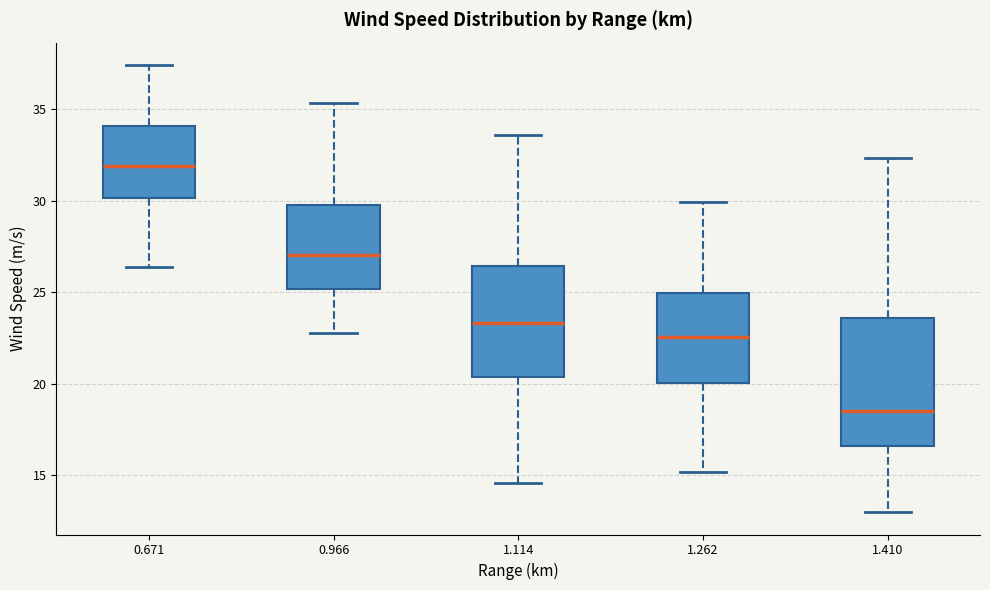

Reading left to right, read every box against the y-axis: the position of its median line, the range the box covers, and the ends of its whiskers. The values are not printed on the chart, so give them approximately, as read against the axis.

0.671: median 32.0, box 30.0 to 34.0, whiskers 26.5 to 37.5
0.966: median 27.0, box 25.0 to 30.0, whiskers 23.0 to 35.5
1.114: median 23.5, box 20.5 to 26.5, whiskers 14.5 to 33.5
1.262: median 22.5, box 20.0 to 25.0, whiskers 15.0 to 30.0
1.410: median 18.5, box 16.5 to 23.5, whiskers 13.0 to 32.5